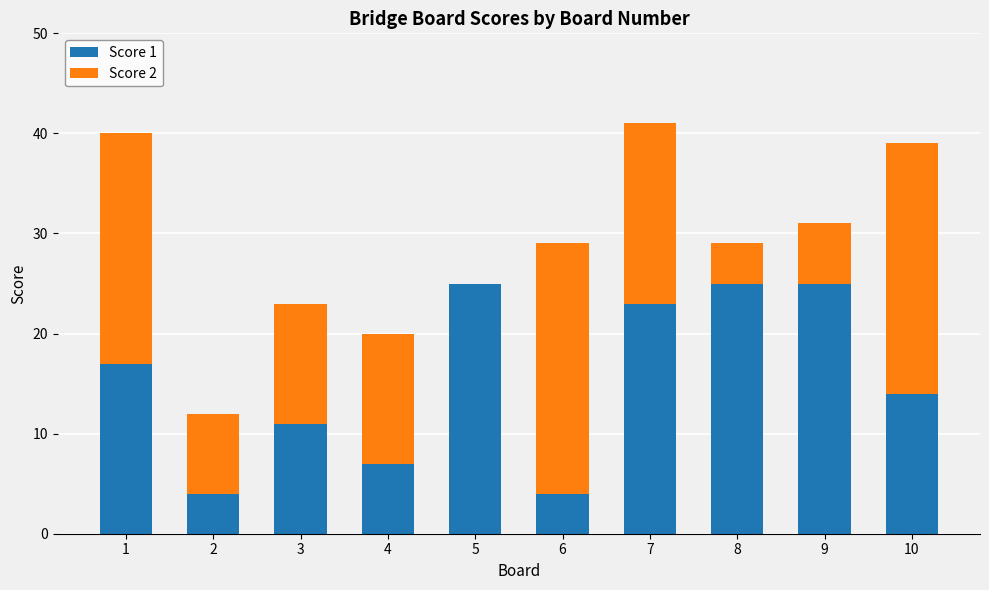

At which label is Score 1 closest to 14?

10